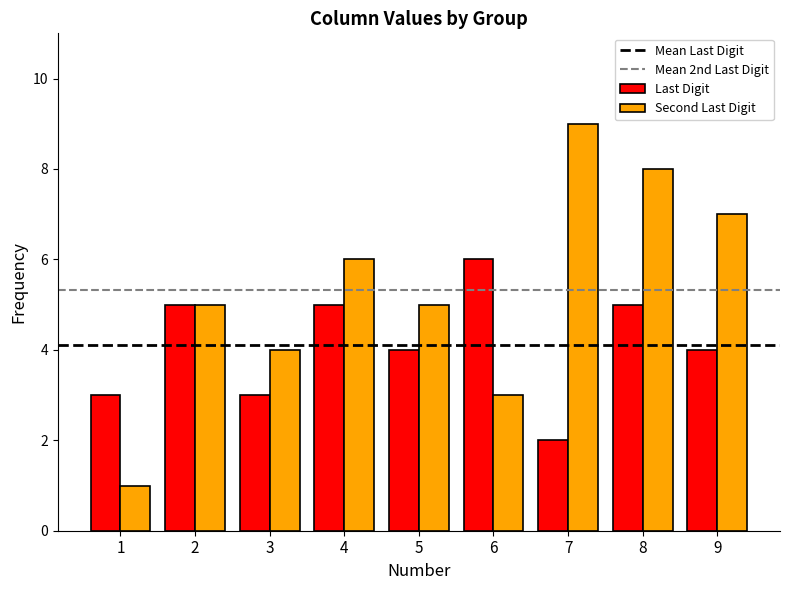

List the series in order of their overall mean, lowest first.

Last Digit, Second Last Digit